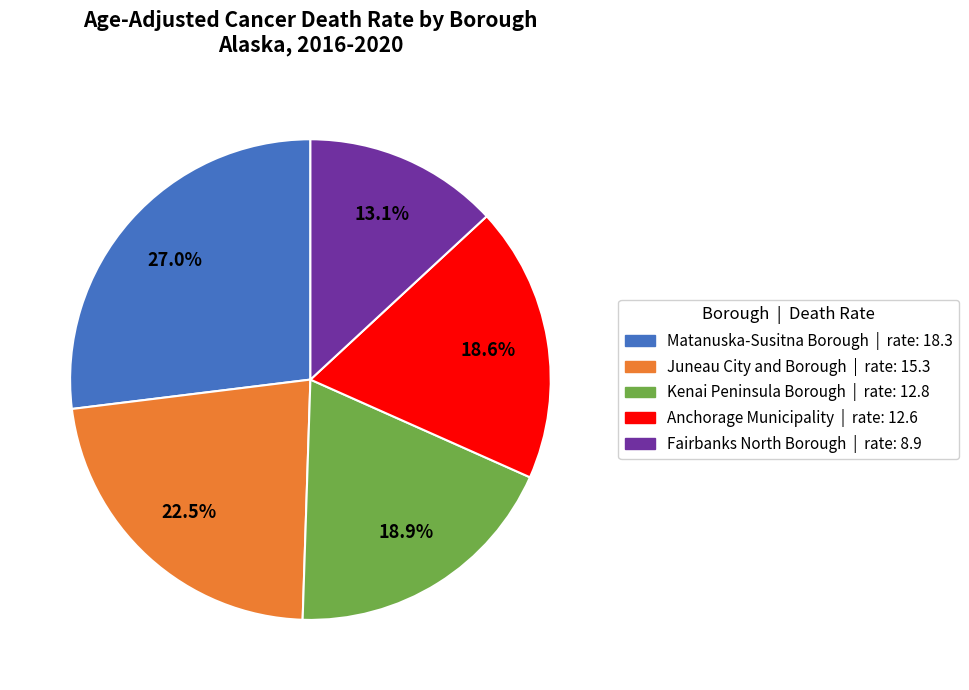

Approximately how many times larger is the value at Juneau City and Borough | rate: 15.3 compared to Fairbanks North Borough | rate: 8.9?

1.7